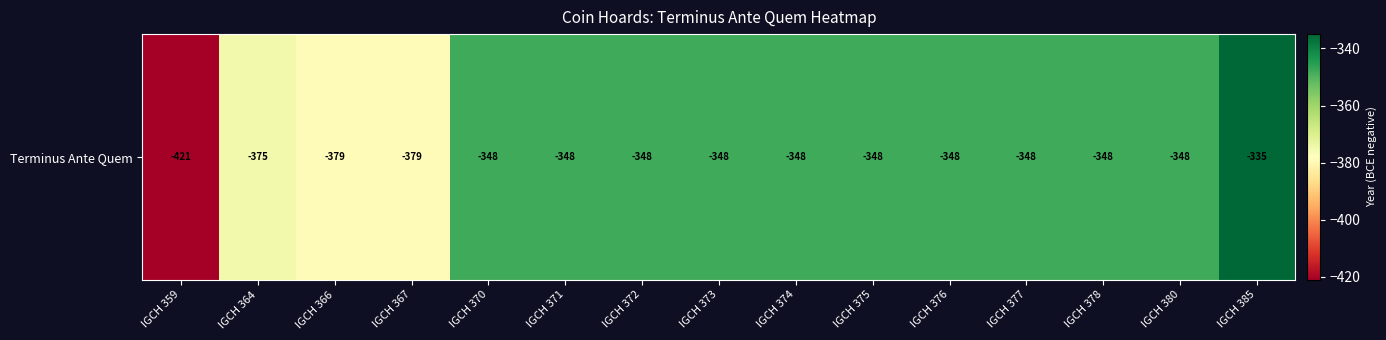

Read the value at IGCH 372.

-348